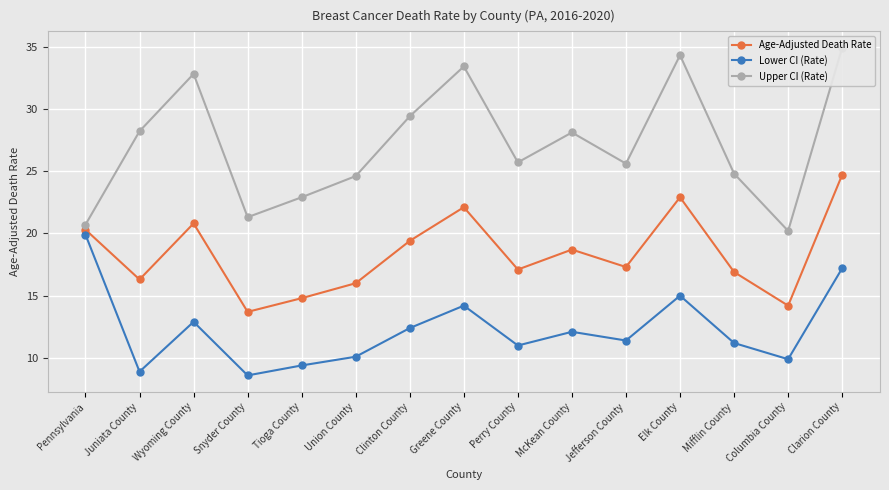

How many data points does each series have?

15